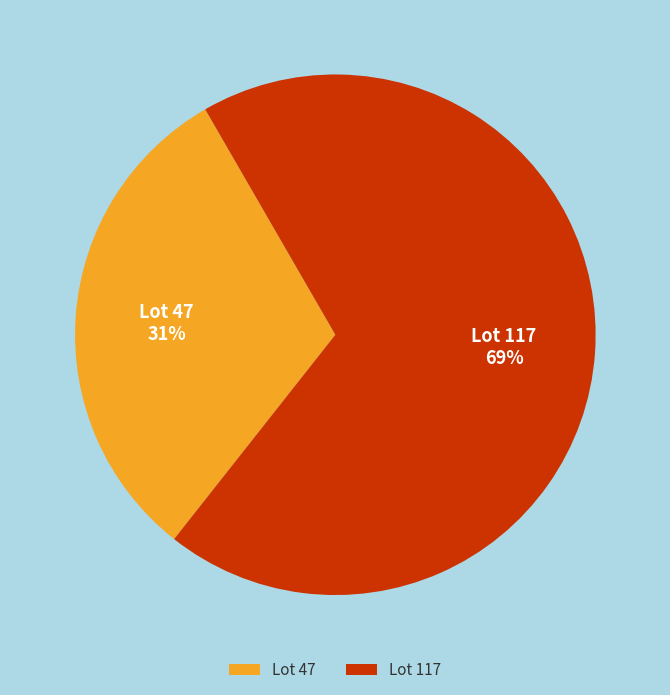

Between Lot 117 and Lot 47, which is larger?

Lot 117